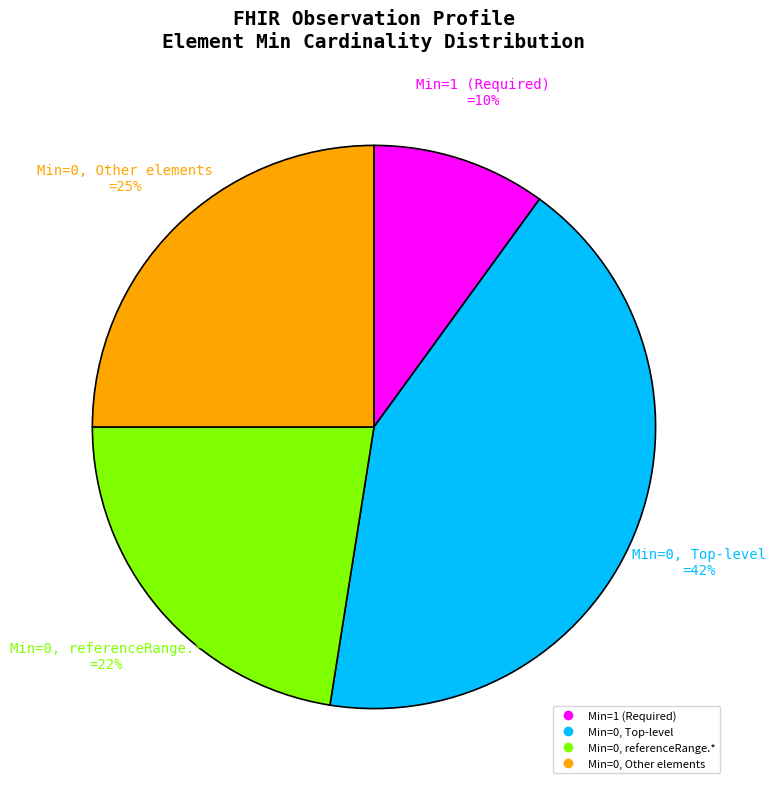

To the nearest percent, what is the difference between the largest and smallest slice percentages?

33%